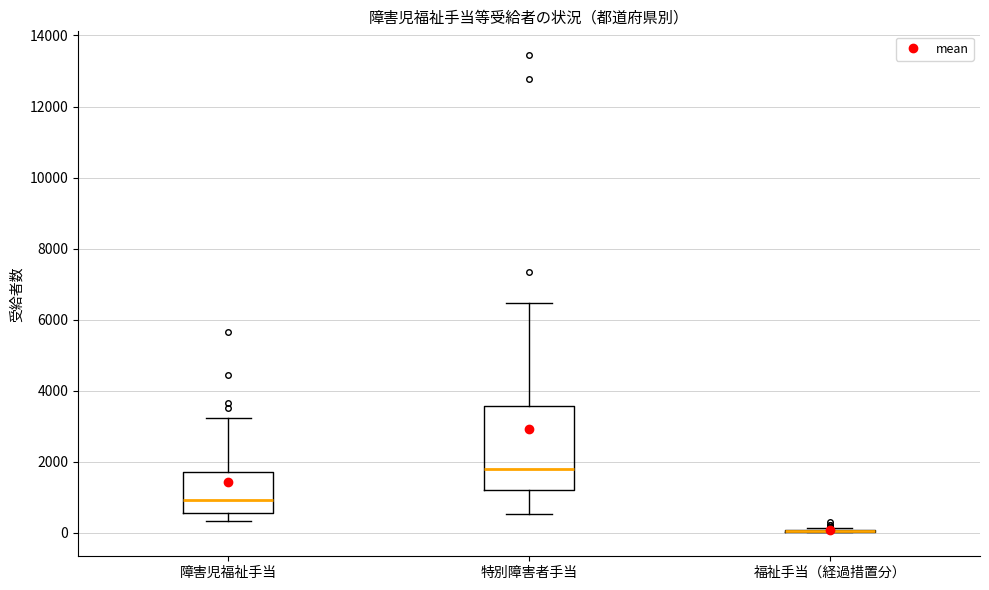

Reading left to right, transcribe this box plot: for each box, give where its median line is, the range the box spans, and where its two whiskers end, as read against the y-axis. The values are not printed on the chart, so give them approximately, as read against the axis.

障害児福祉手当: median 1000, box 600 to 1800, whiskers 400 to 3200
特別障害者手当: median 1800, box 1200 to 3600, whiskers 600 to 6400
福祉手当（経過措置分）: box collapsed to a line at 0, whiskers 0 to 200